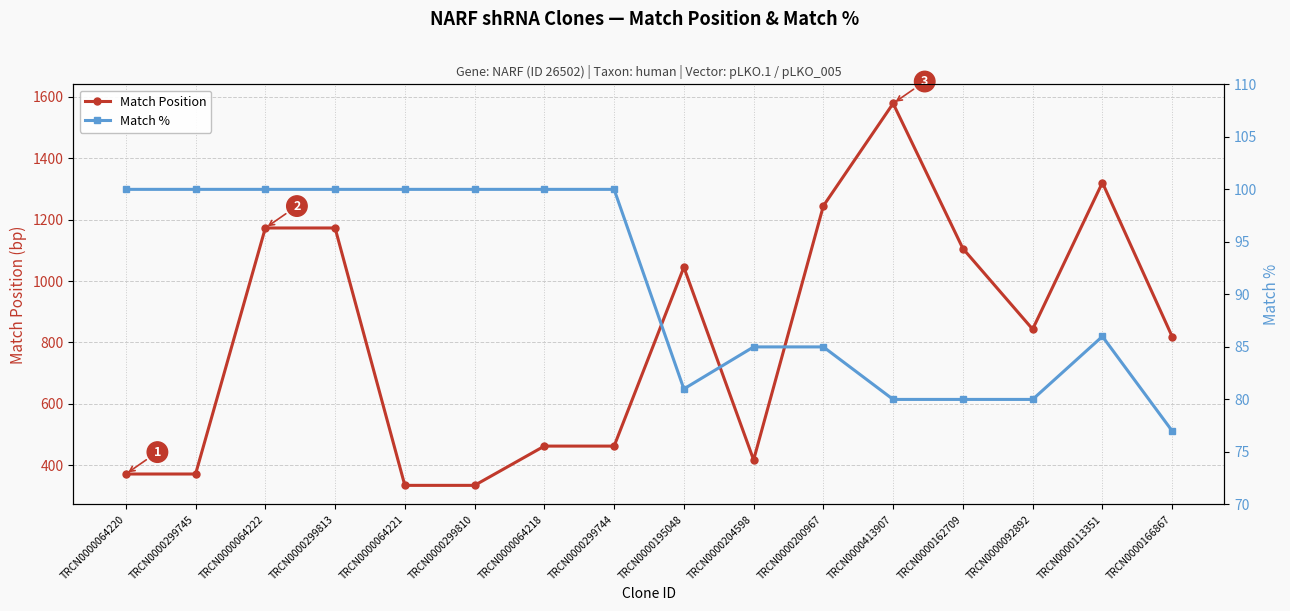

Which has a higher value, TRCN0000200967 or TRCN0000064221?

TRCN0000200967